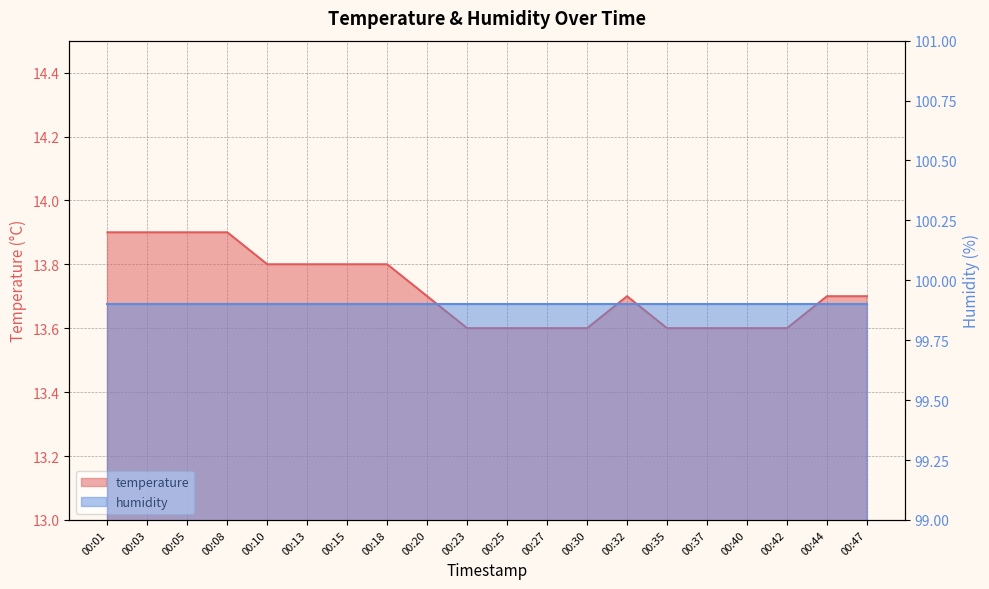

List the labels in order of value, largest first.

00:01, 00:03, 00:05, 00:08, 00:10, 00:13, 00:15, 00:18, 00:20, 00:32, 00:44, 00:47, 00:23, 00:25, 00:27, 00:30, 00:35, 00:37, 00:40, 00:42